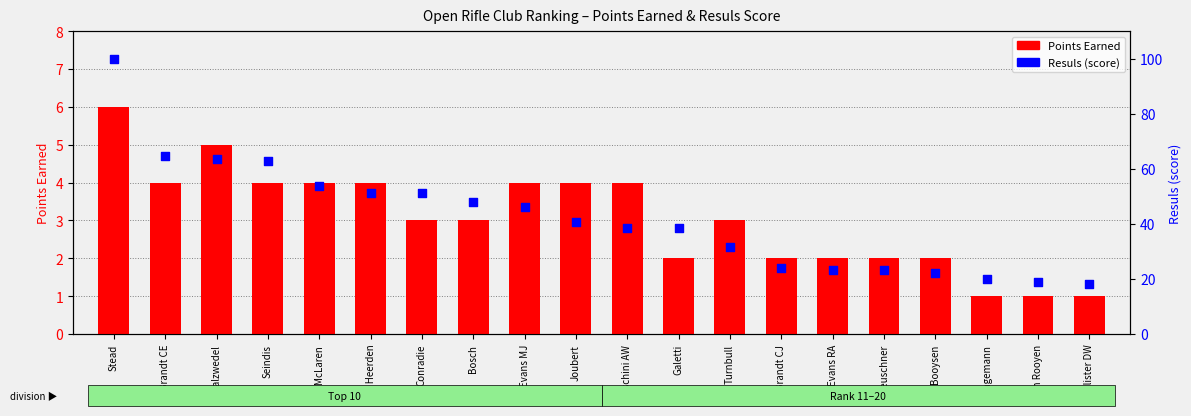

What are all the series names shown in the legend?

Points Earned, Resuls (score)